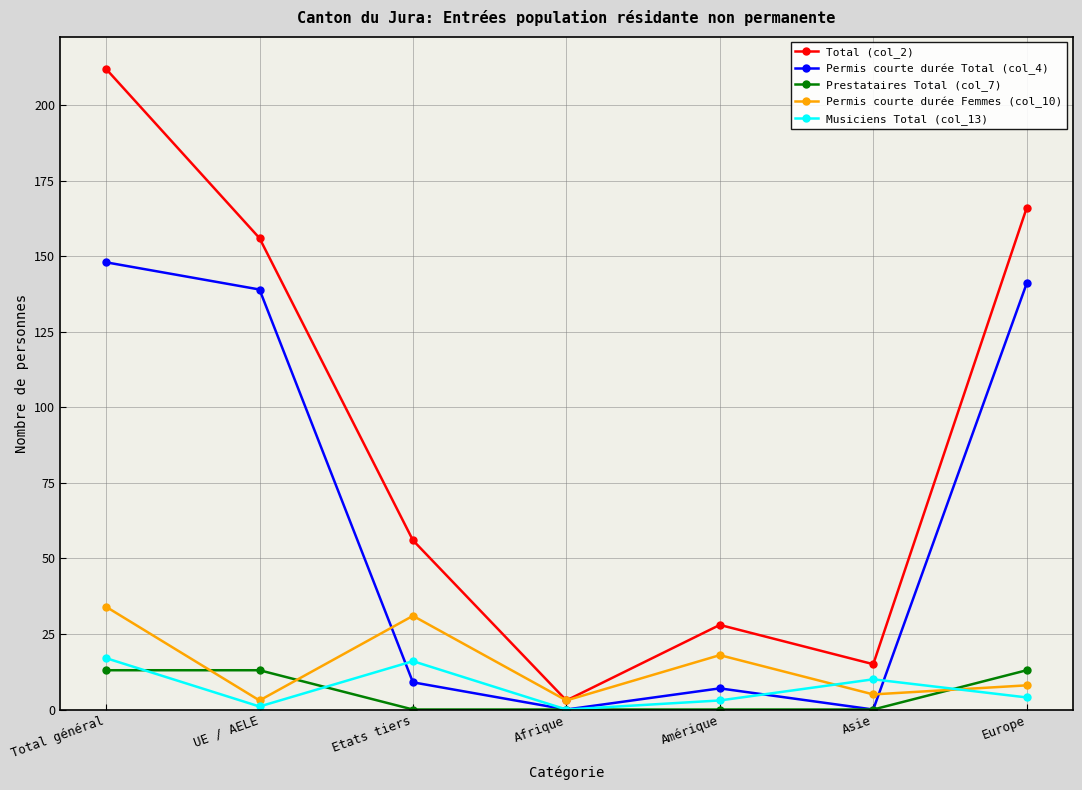

What is the total value across all series at Total général?

424